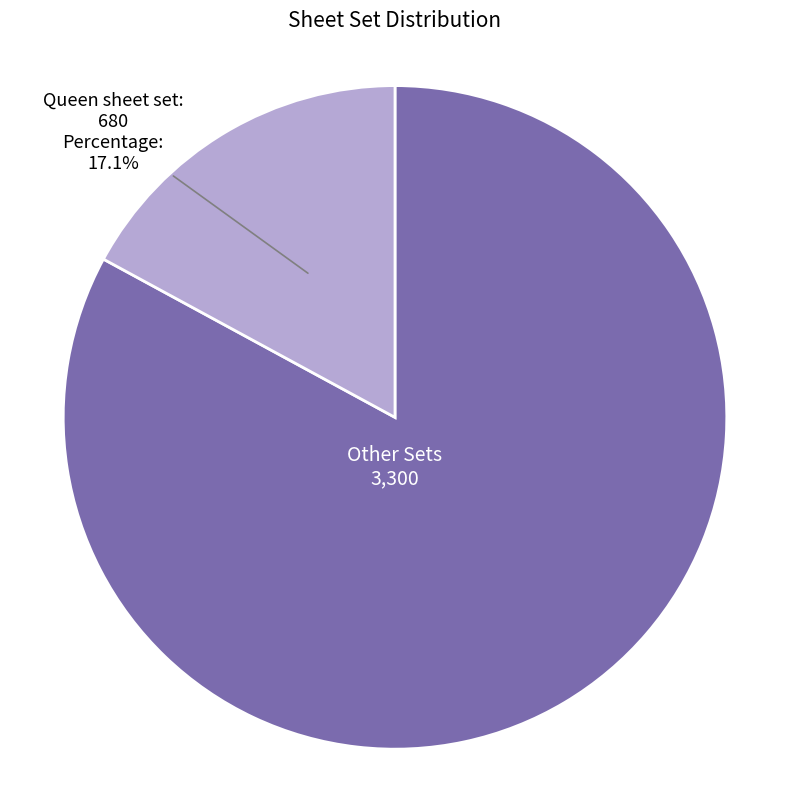

Is there any slice that represents more than half of the pie?

Yes